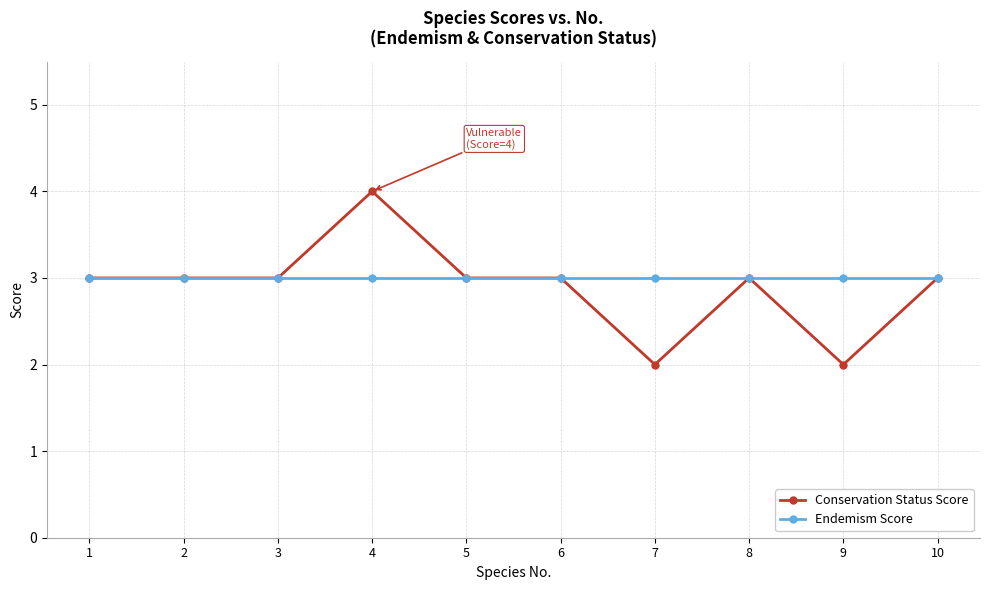

Reading left to right, extract all data points from this chart.

Conservation Status Score: 1=3	2=3	3=3	4=4	5=3	6=3	7=2	8=3	9=2	10=3
Endemism Score: 1=3	2=3	3=3	4=3	5=3	6=3	7=3	8=3	9=3	10=3